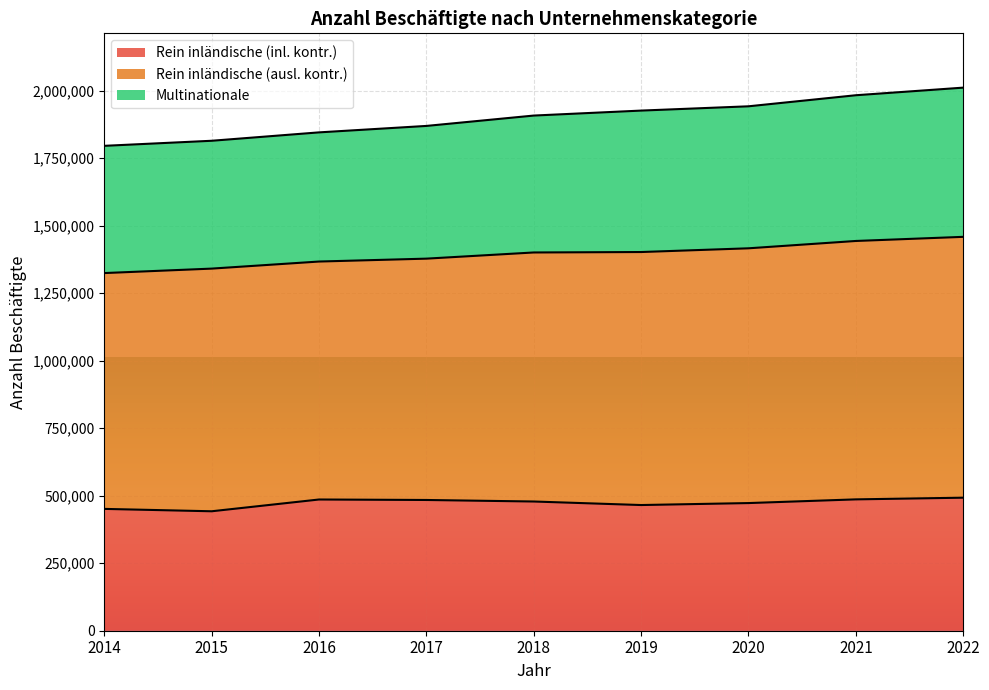

At which category is the sum across all series the highest?

2022